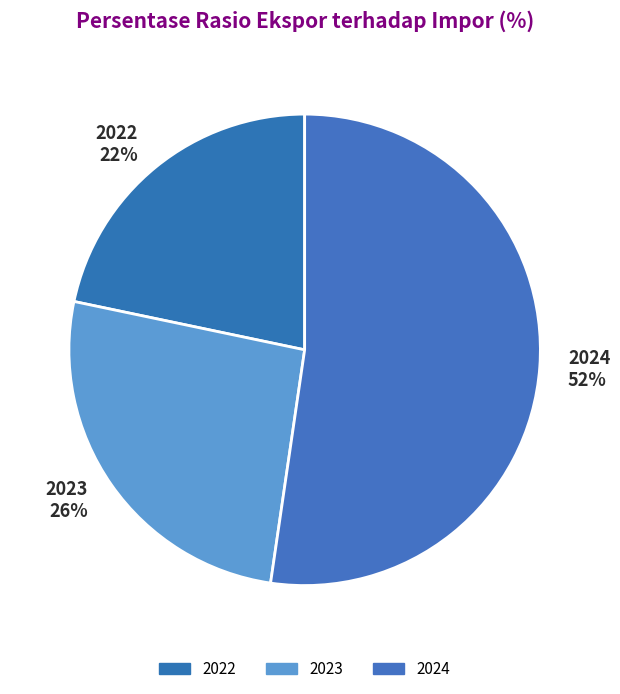

To the nearest percent, what percentage of the pie is 2022?

22%